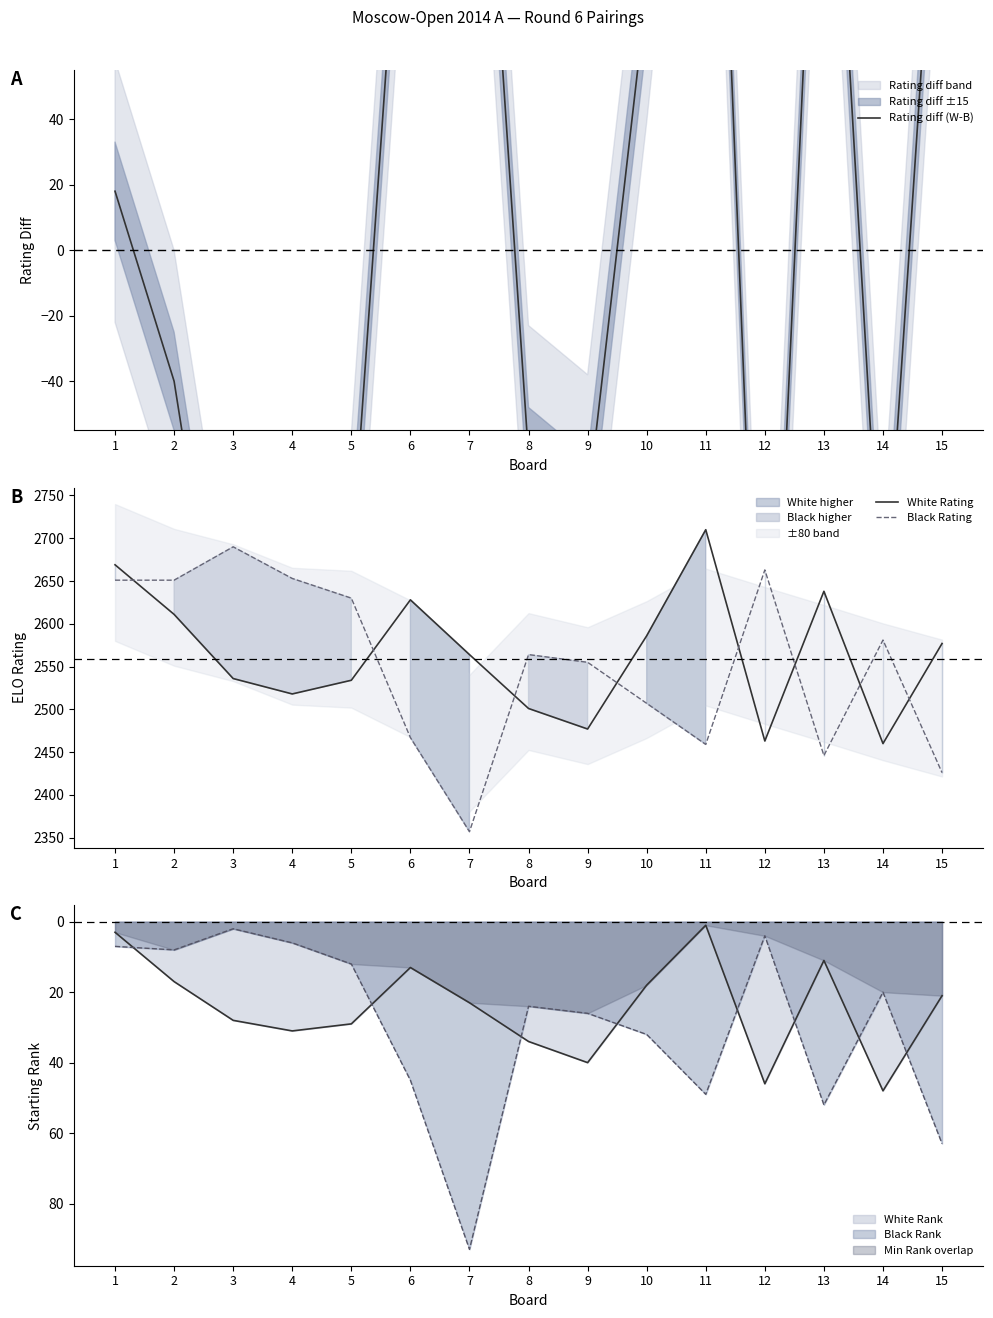

List the labels in order of Black Rating value, smallest first.

7, 15, 13, 11, 6, 10, 9, 8, 14, 5, 1, 2, 4, 12, 3